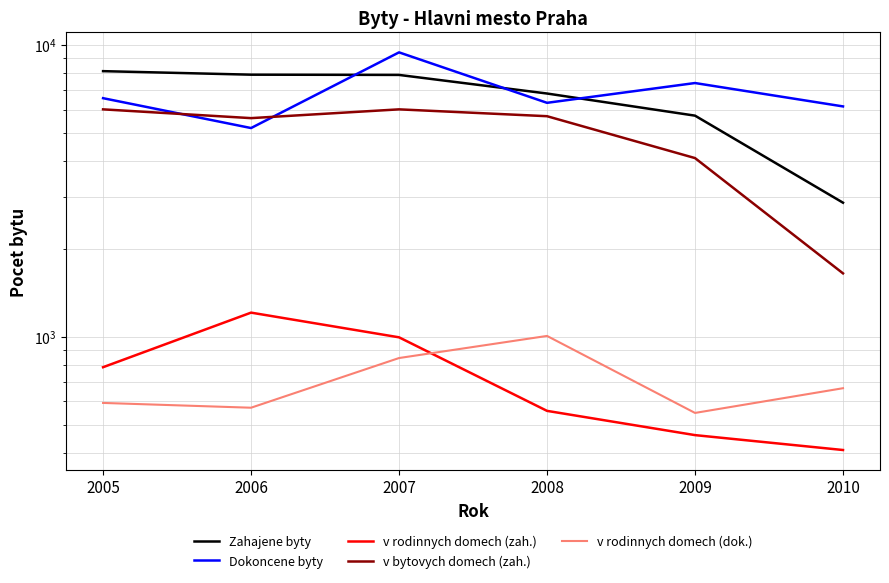

Reading left to right, transcribe all the data shown in this chart.

Zahajene byty: 2005=8124	2006=7901	2007=7886	2008=6810	2009=5719	2010=2878
Dokoncene byty: 2005=6564	2006=5186	2007=9422	2008=6328	2009=7397	2010=6151
v rodinnych domech (zah.): 2005=786	2006=1209	2007=995	2008=557	2009=460	2010=409
v bytovych domech (zah.): 2005=6010	2006=5608	2007=6010	2008=5694	2009=4092	2010=1648
v rodinnych domech (dok.): 2005=593	2006=571	2007=845	2008=1006	2009=548	2010=666